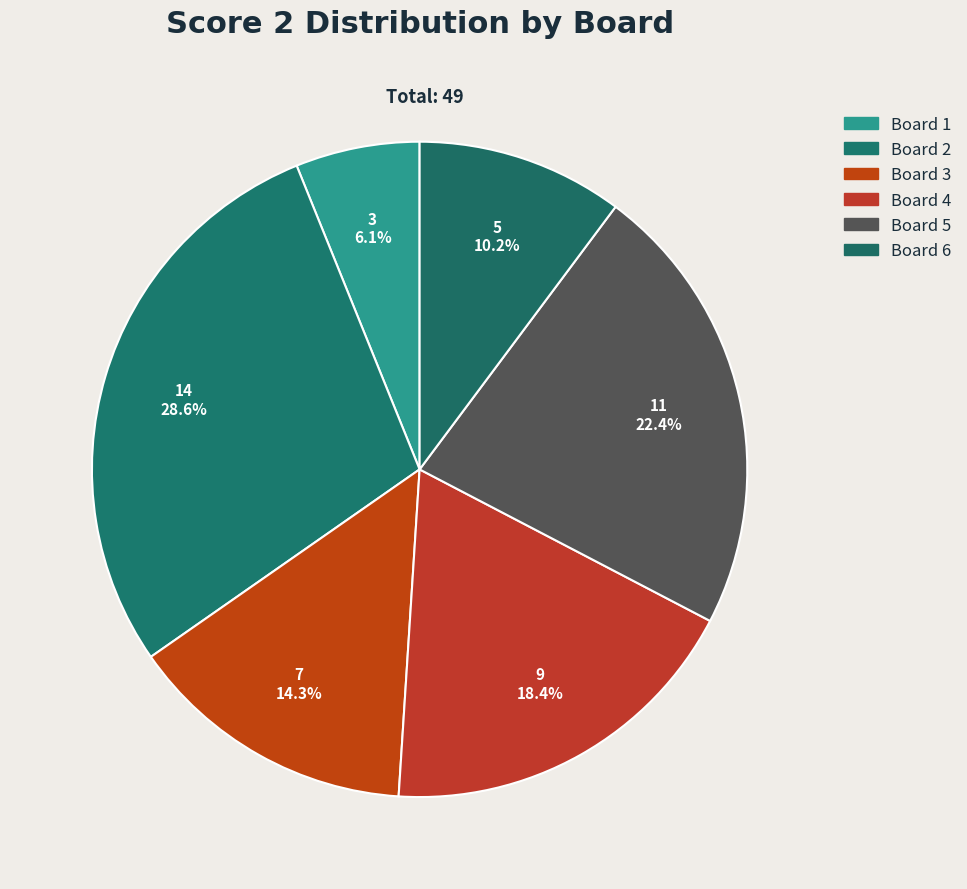

How many segments does this pie chart have?

6